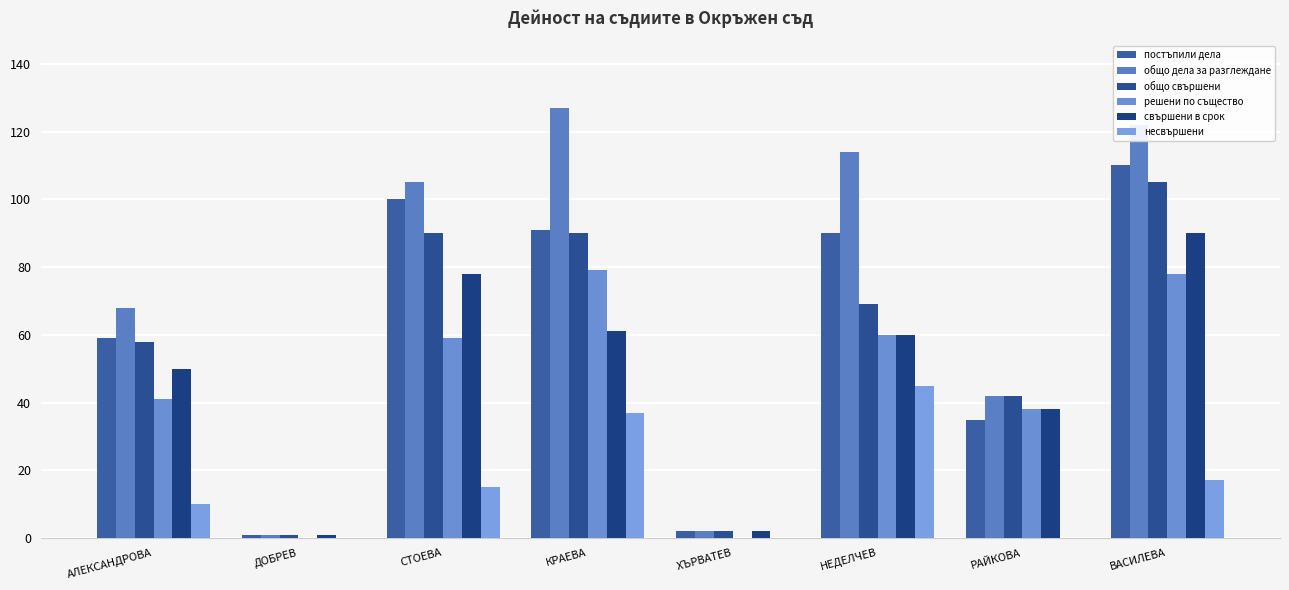

How many несвършени values are between 0 and 37?

7